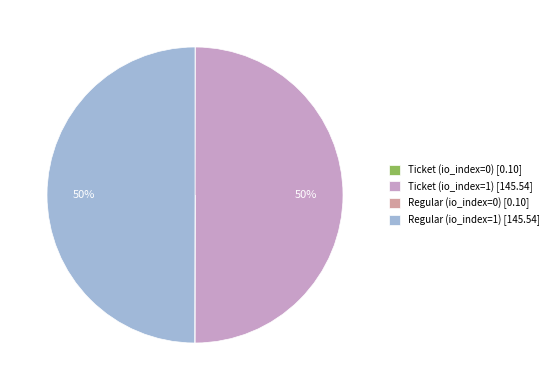

To the nearest percent, what is the difference between the largest and smallest slice percentages?

50%